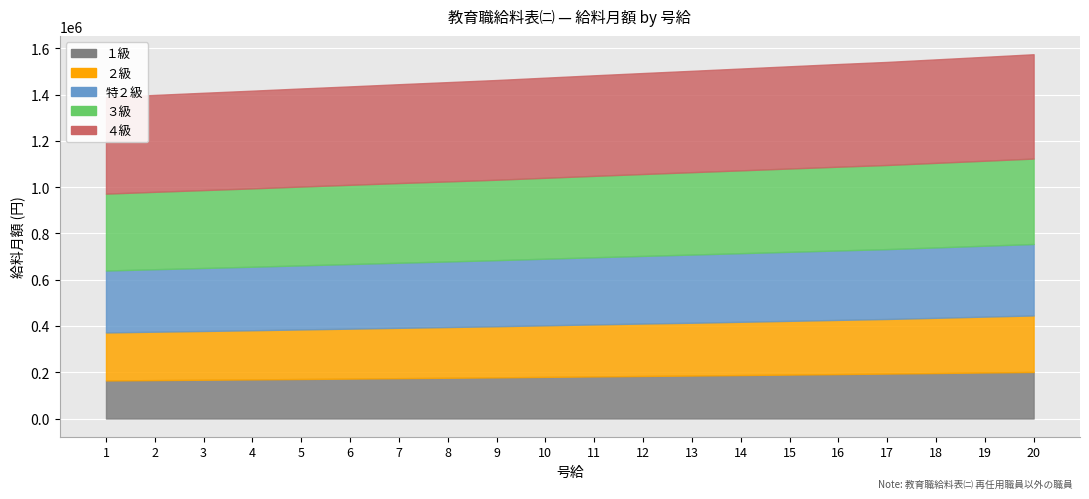

What value does the ３級 series have at 12, to the nearest 100?

353900